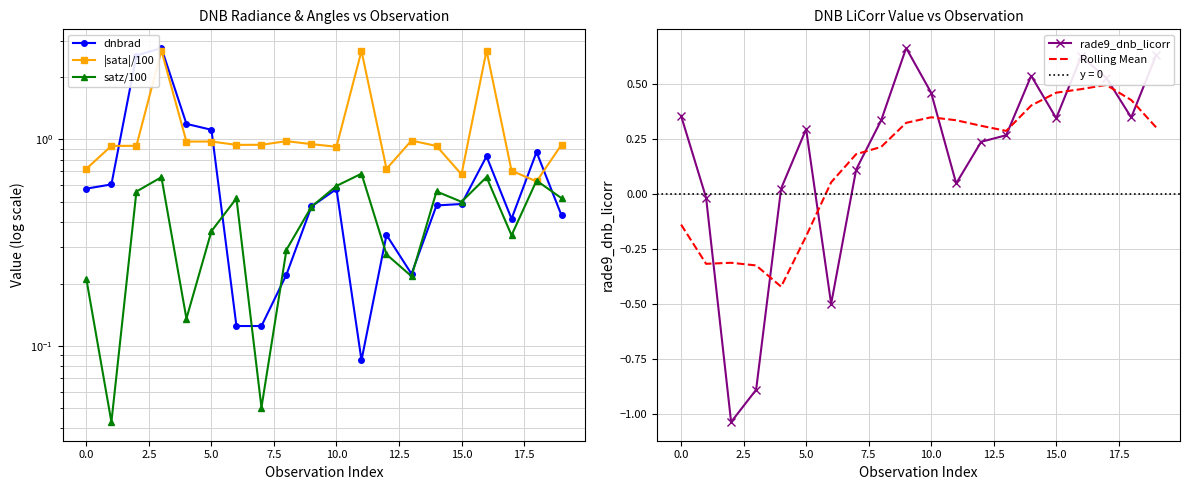

True or false: rade9_dnb_licorr and Rolling Mean cross at least once.

True